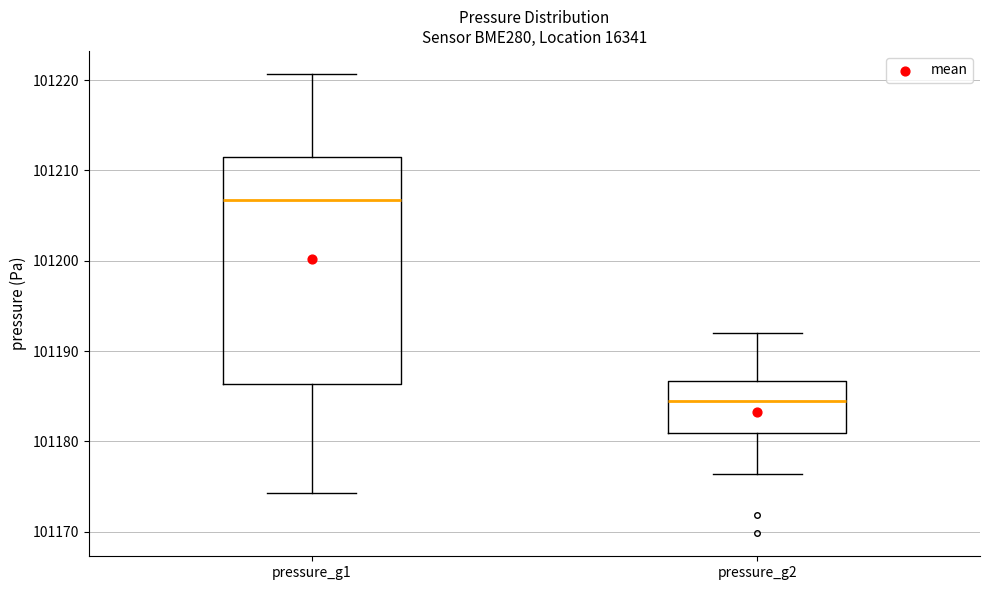

Where does the median line of the box for pressure_g2 sit on the y-axis? The values are not printed on the chart, so give them approximately, as read against the axis.

101185